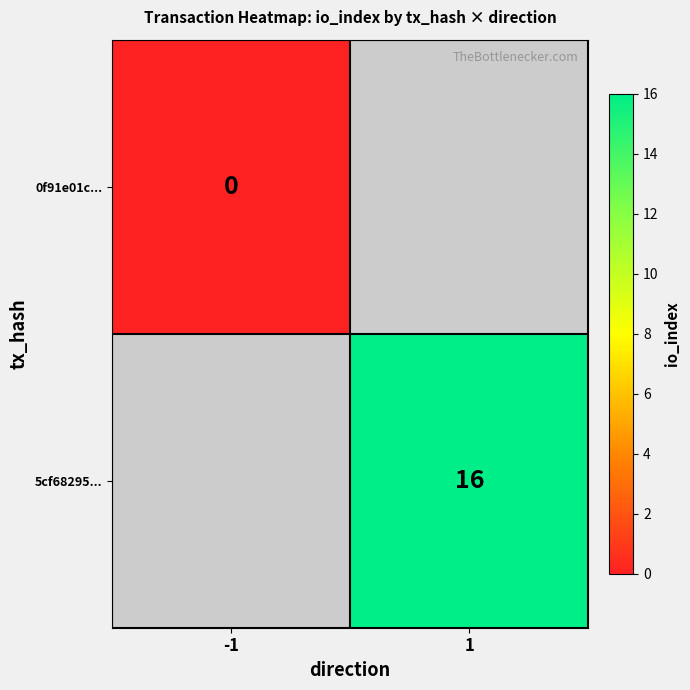

Is the value of 5cf68295... at 1 greater than the value of 0f91e01c... at -1?

Yes